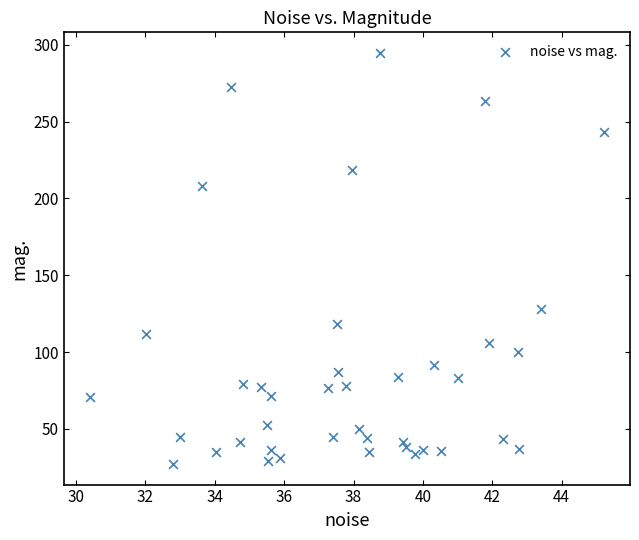

What Y value in the scatter plot is closest to 160?

127.8